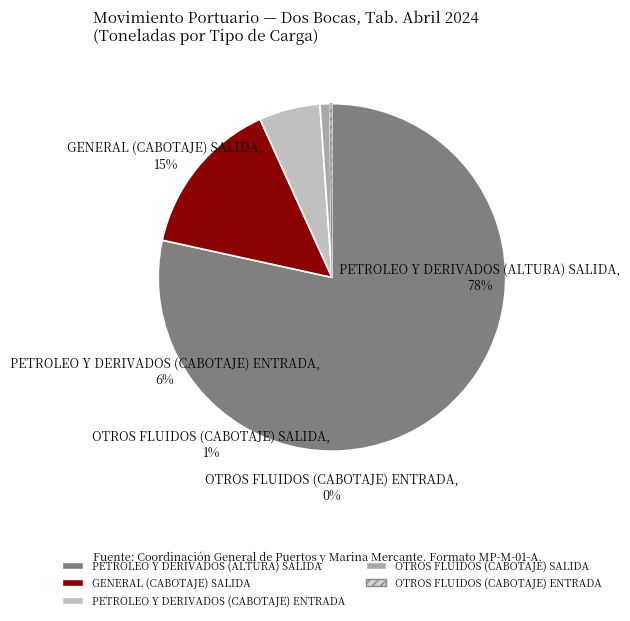

What is the change in value from GENERAL (CABOTAJE) SALIDA to OTROS FLUIDOS (CABOTAJE) SALIDA?

-158924